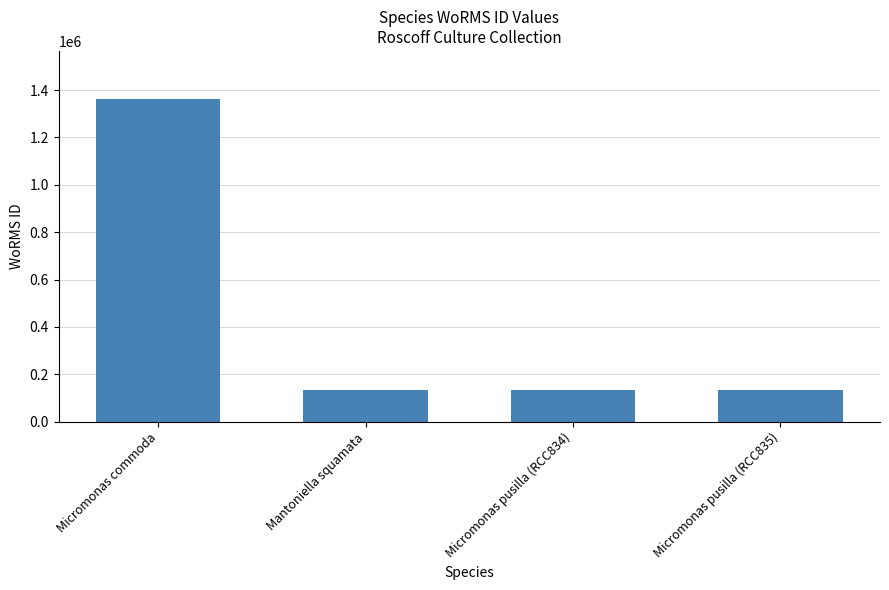

What is the approximate value at Micromonas pusilla (RCC835), to the nearest 10?

134560